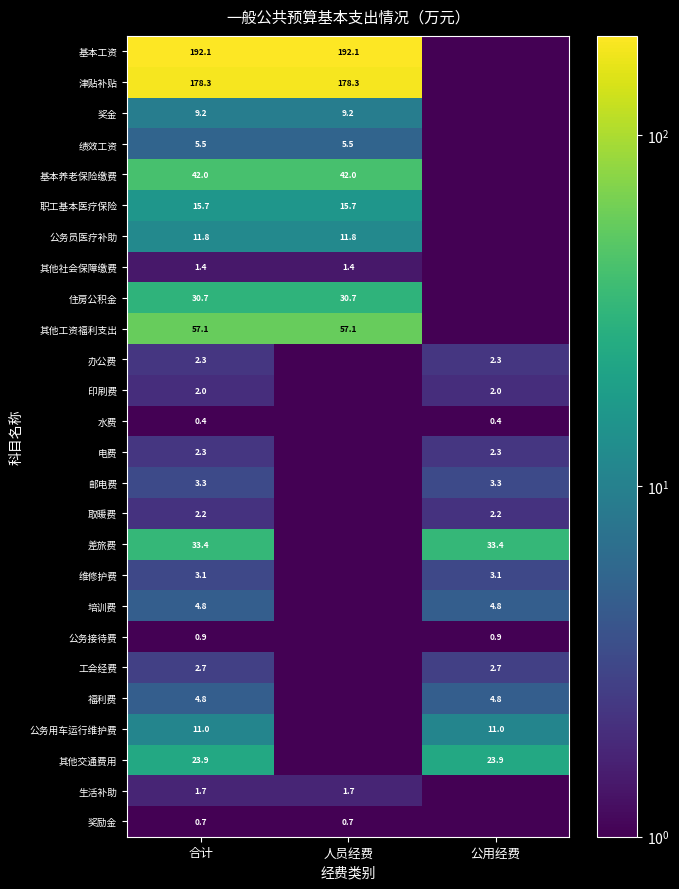

What is the sum of the 住房公积金 values at 合计 and 人员经费?

61.4